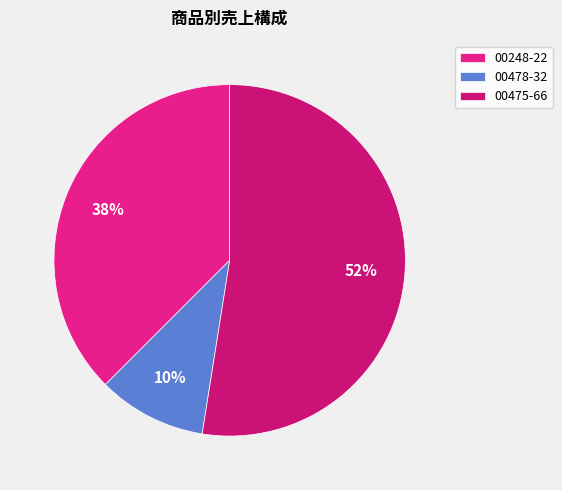

Count the number of slices in the pie.

3